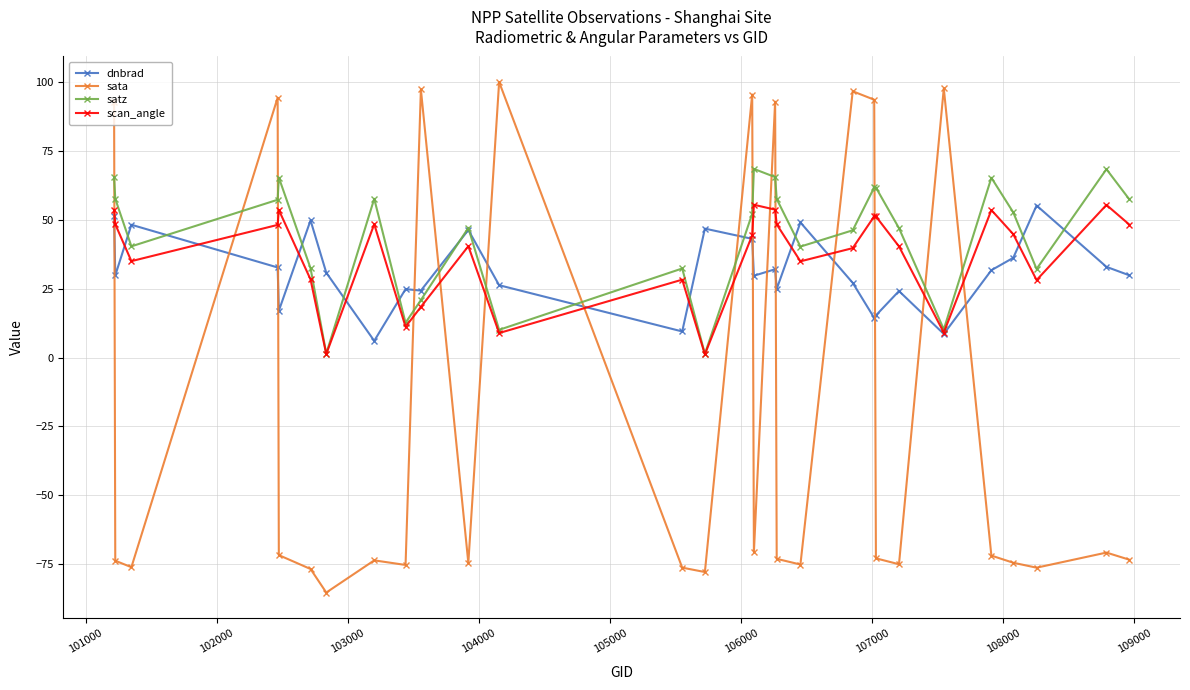

Does the chart display data point markers on the line(s)?

Yes